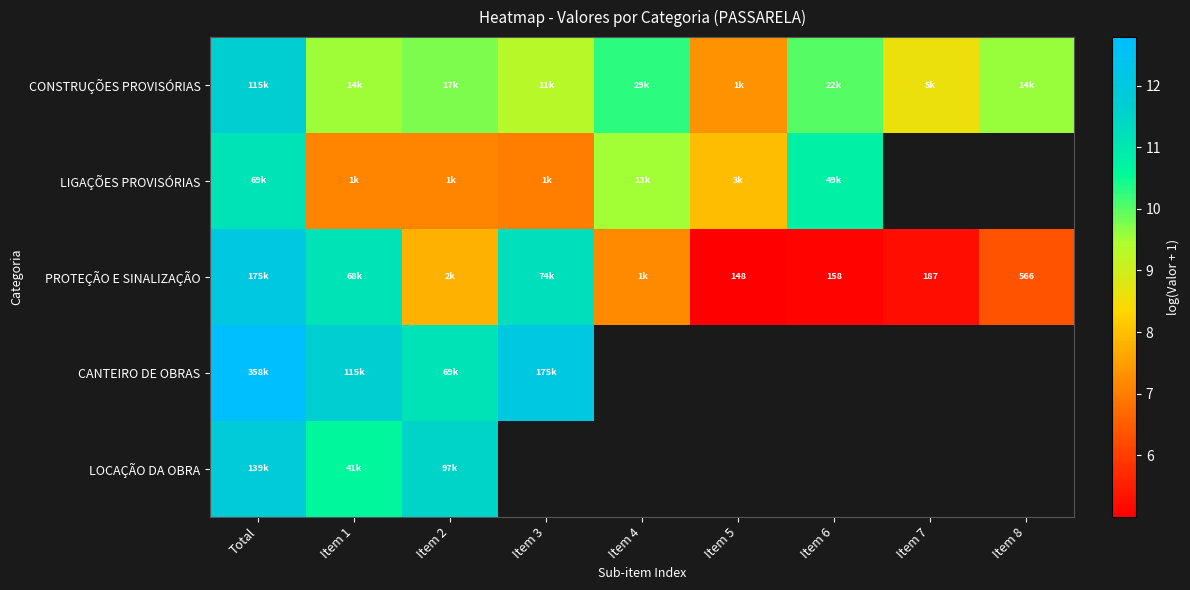

At Total, list the series in order from smallest to largest.

LIGAÇÕES PROVISÓRIAS, CONSTRUÇÕES PROVISÓRIAS, LOCAÇÃO DA OBRA, PROTEÇÃO E SINALIZAÇÃO, CANTEIRO DE OBRAS